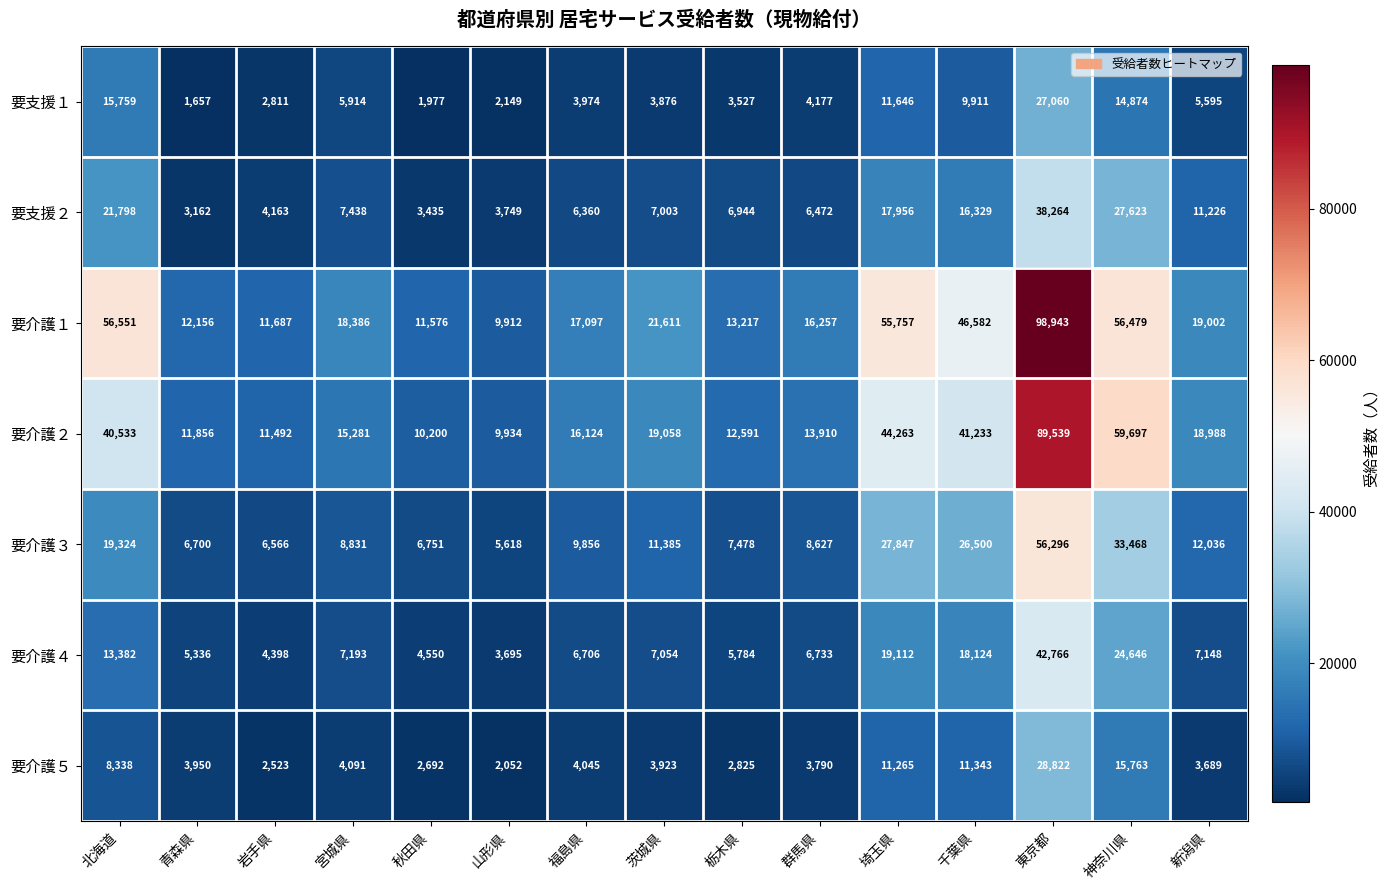

True or false: 要介護１ has a value of 55757 at 埼玉県.

True